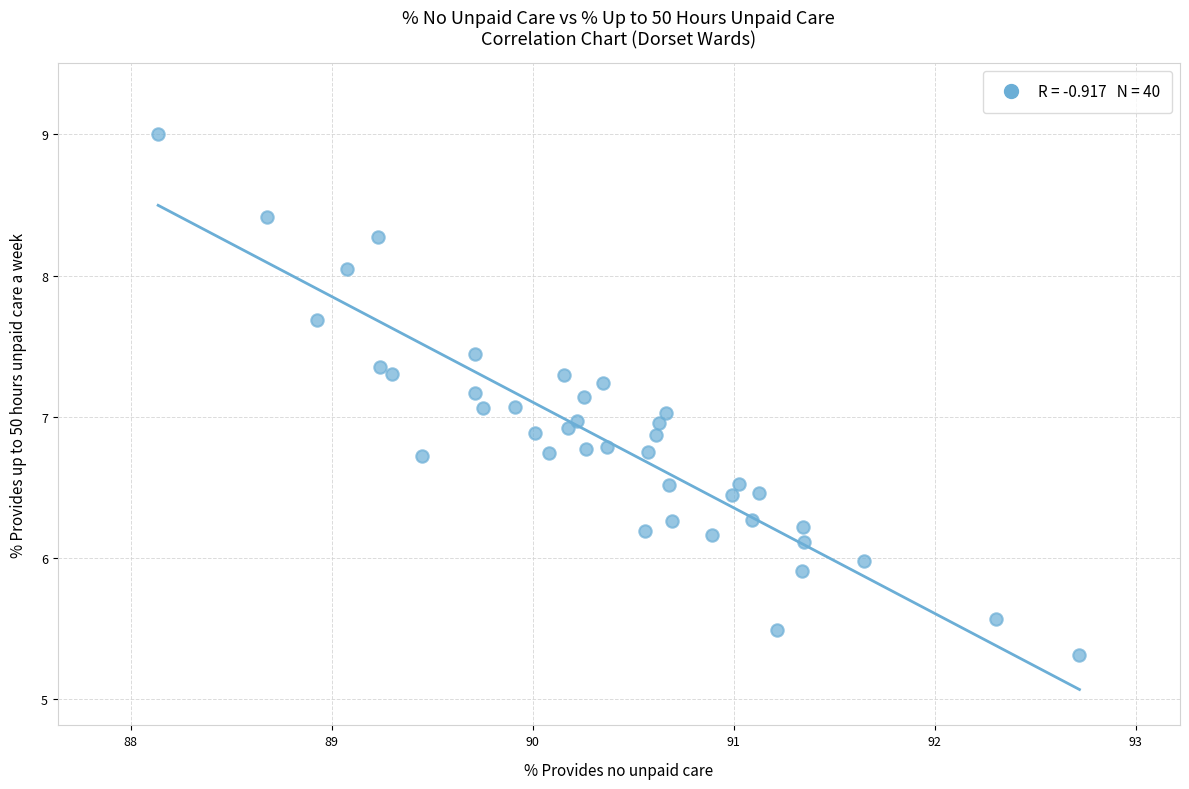

What is the range of Y values (max minus min)?

3.7